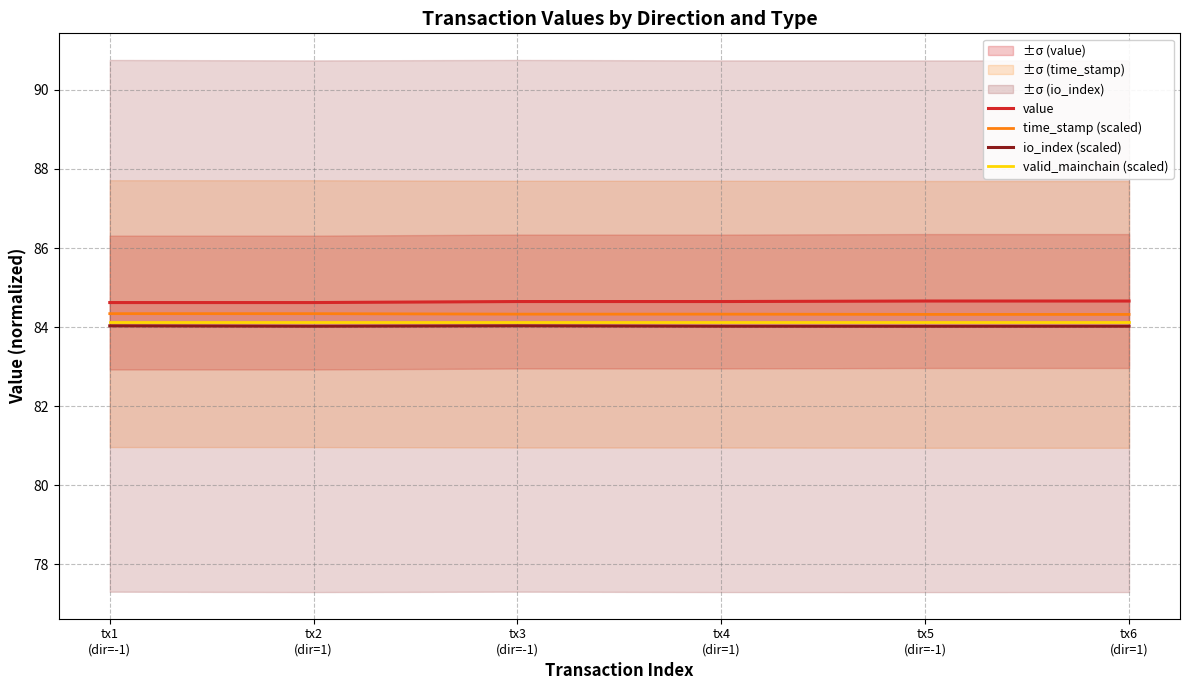

Is the value of time_stamp (scaled) at tx3
(dir=-1) greater than the value of valid_mainchain (scaled) at tx1
(dir=-1)?

Yes